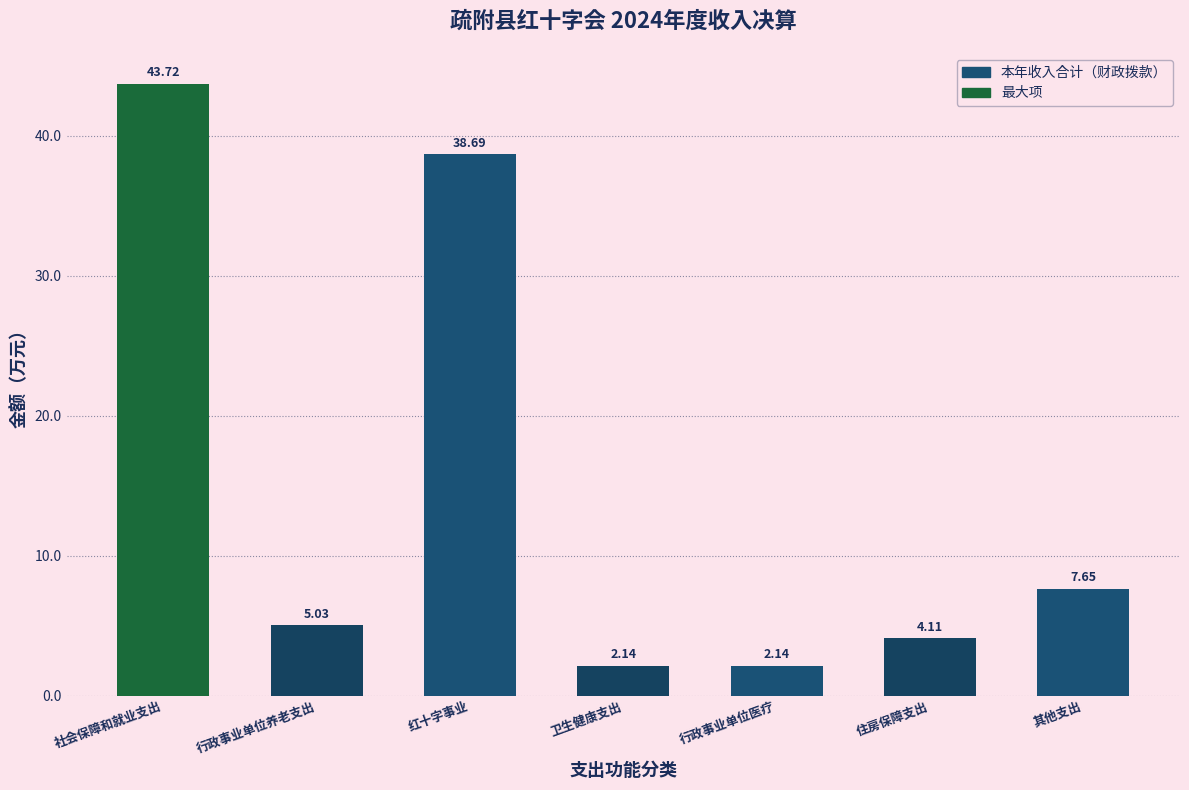

What is the difference between the maximum and second lowest values?

41.6